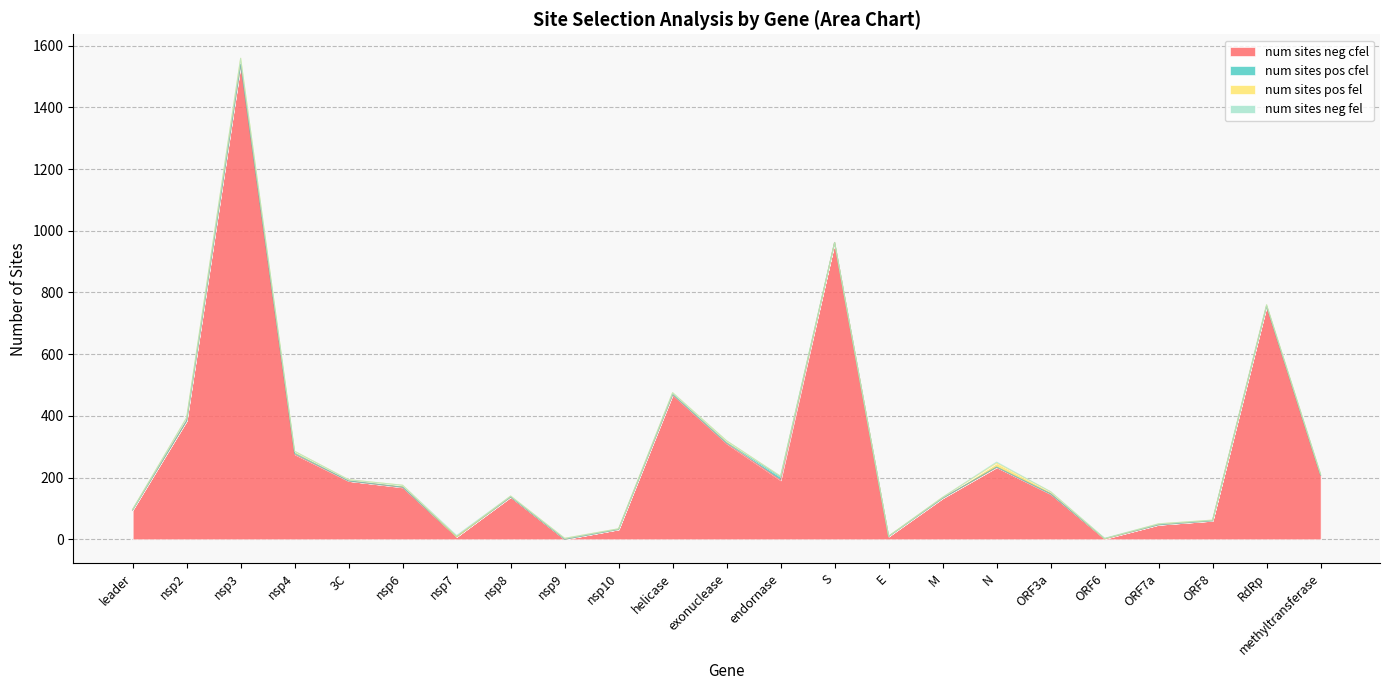

True or false: num_sites_neg_cfel and num_sites_neg_fel cross at least once.

False